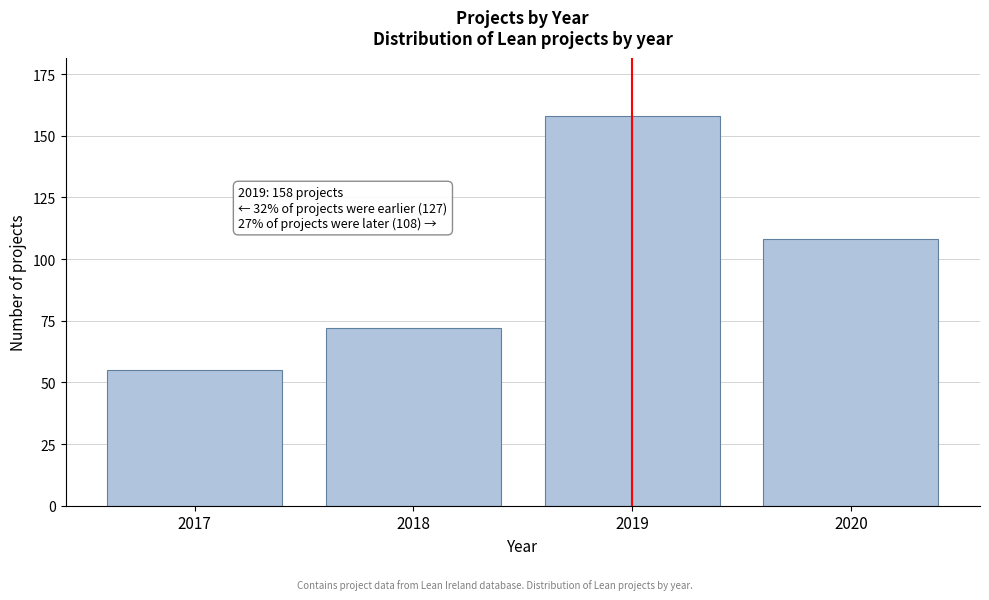

Reading left to right, what are all the values shown in this chart?

2017=55	2018=72	2019=158	2020=108